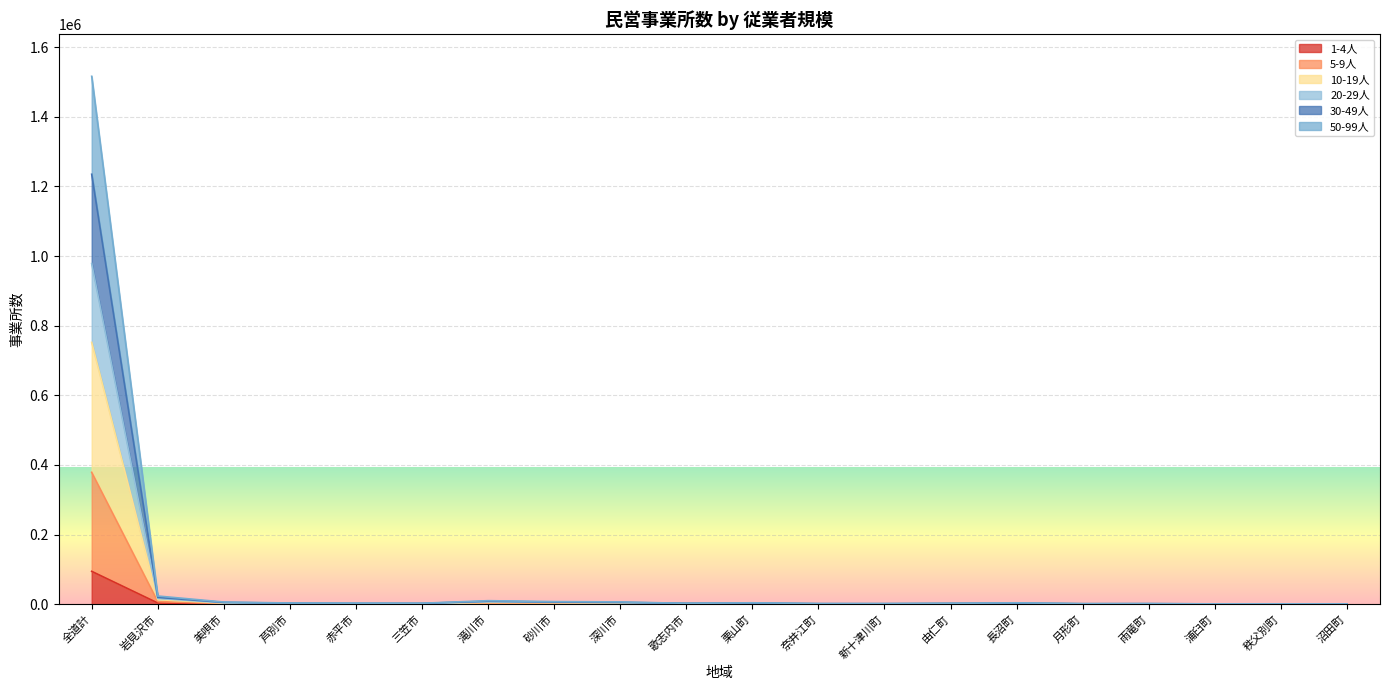

What is the difference between the 50-99人 values at 浦臼町 and 芦別市?

781